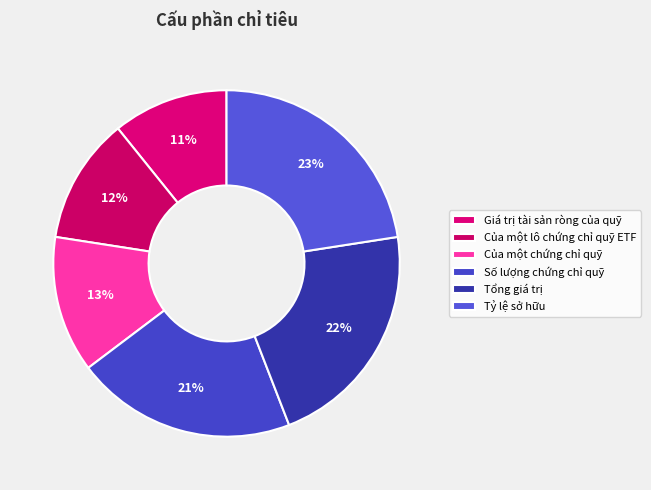

How many slices are in this pie chart?

6